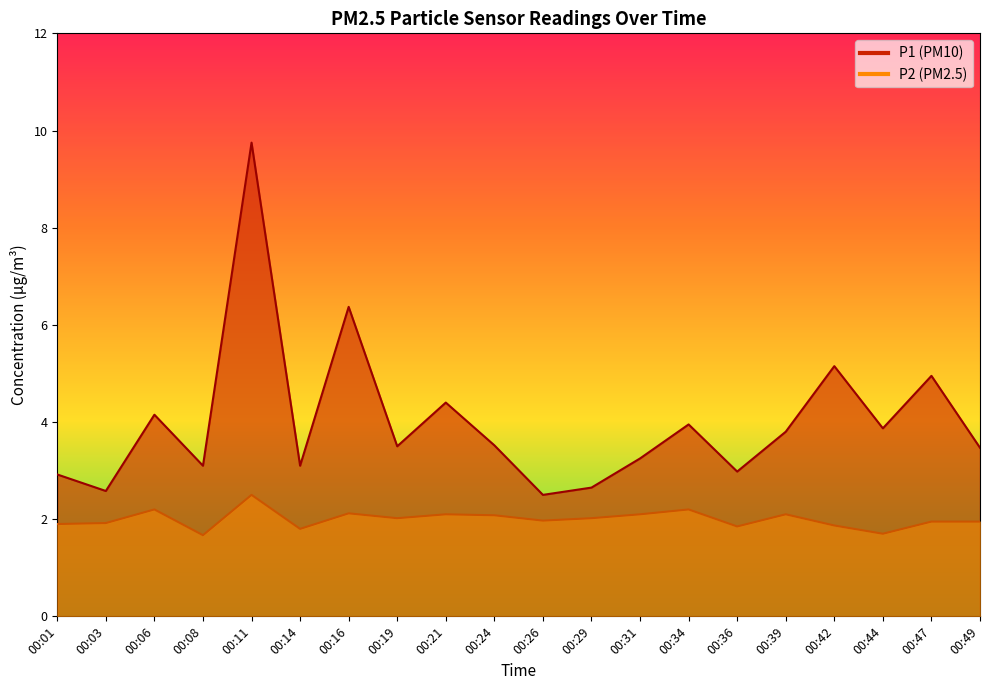

Which series has the widest spread of values?

P1